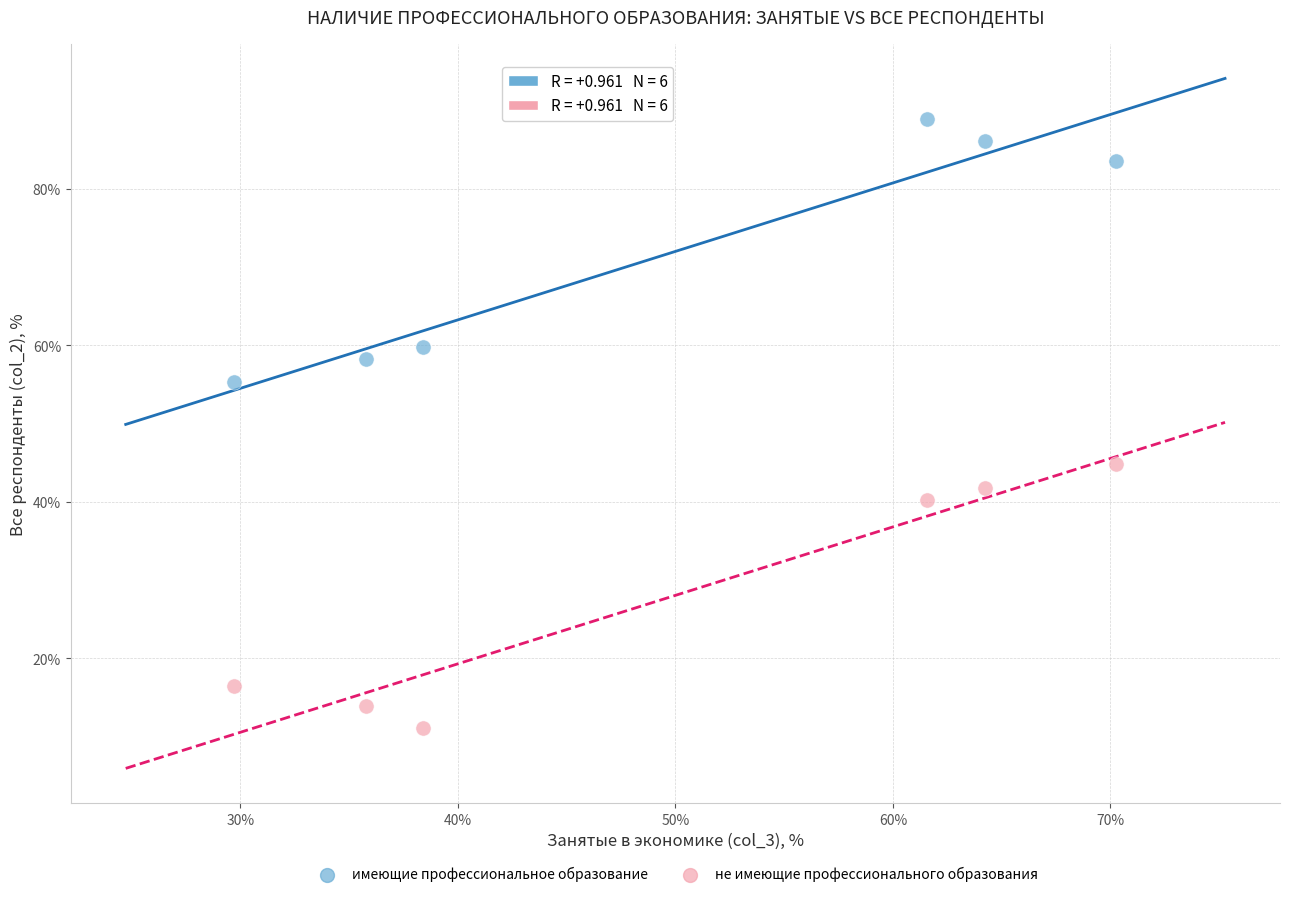

Which series contains the lowest Y value?

не имеющие профессионального образования